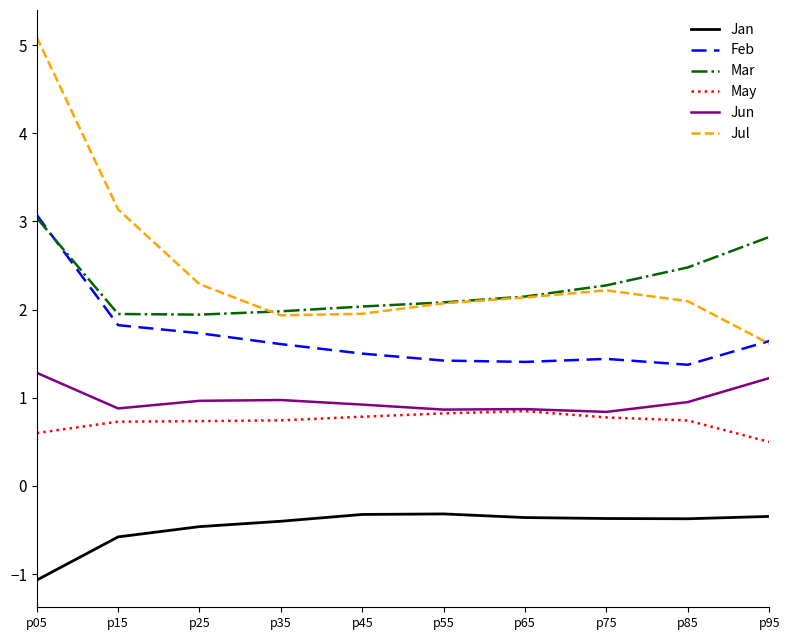

Is it true that Mar equals 2.3 at p75?

True